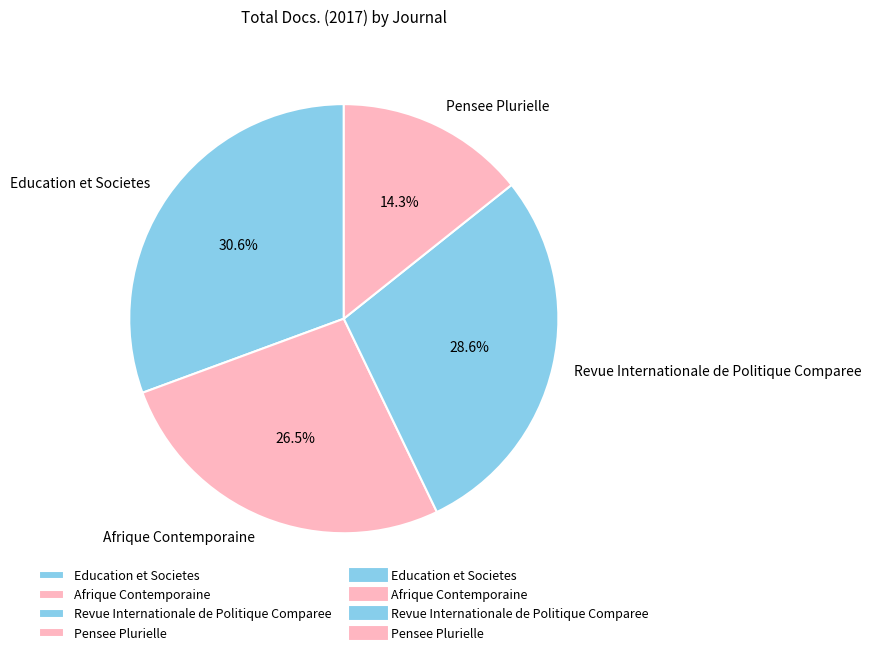

Which slice is the smallest?

Pensee Plurielle